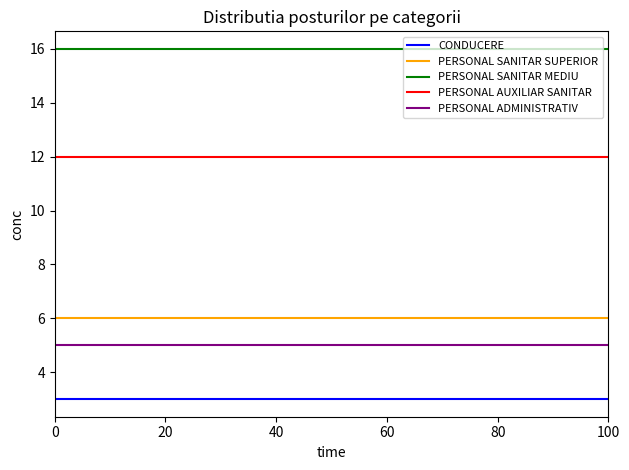

What is the minimum value for PERSONAL SANITAR MEDIU?

16